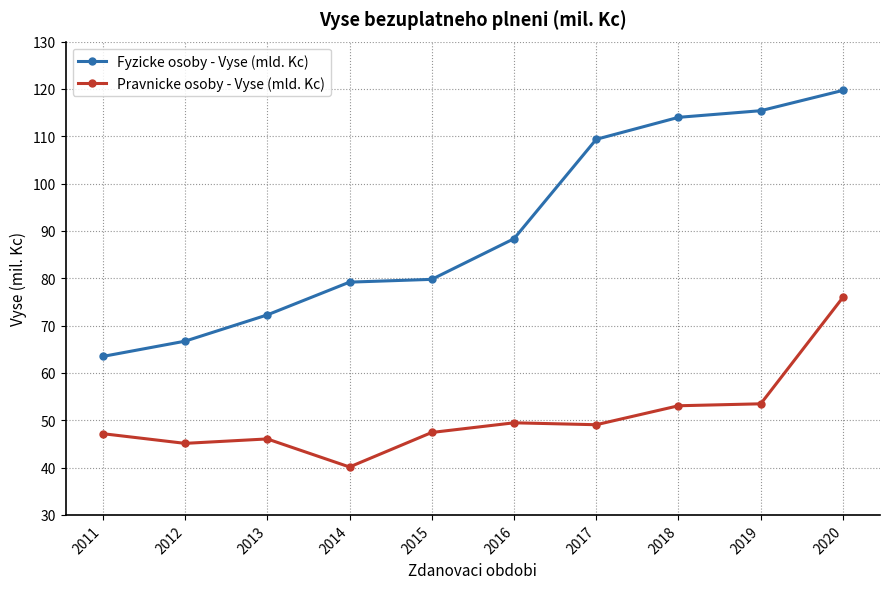

Where does the Pravnicke osoby - Vyse (mld. Kc) series first go above 49?

2016